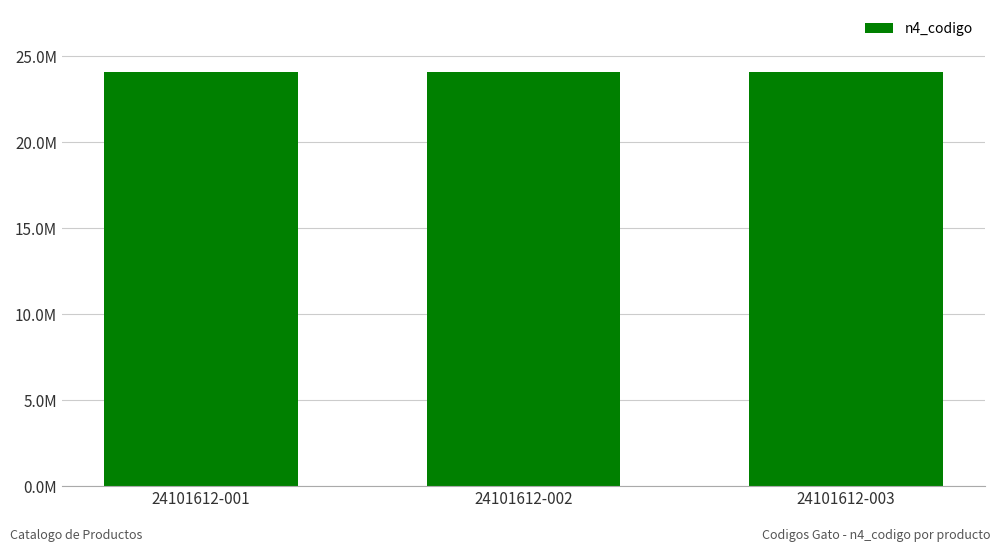

Is it true that n4_codigo equals 39225818 at 24101612-001?

False